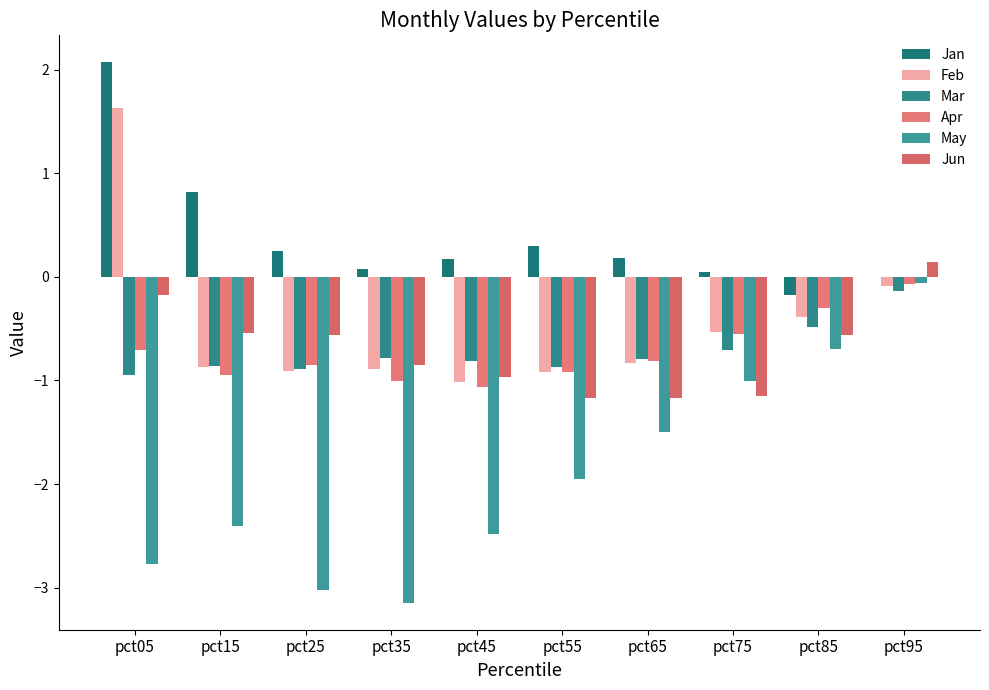

Is it true that Apr equals -1.0 at pct35?

True